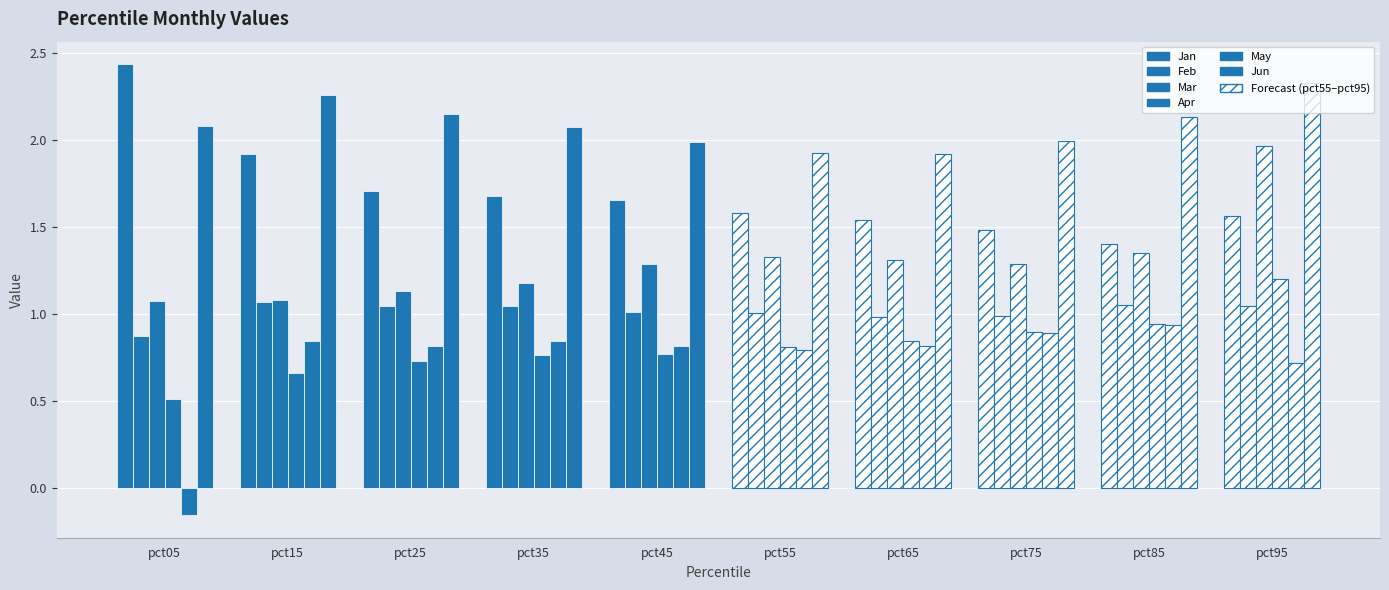

How many bars are there in each group?

6